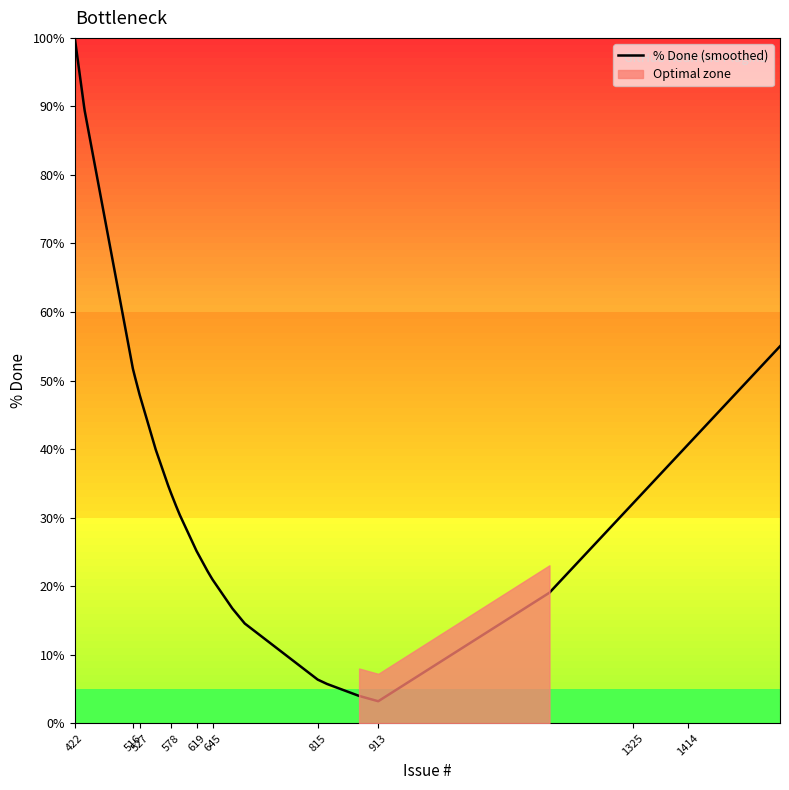

The value of % Done (smoothed) at 422 is 40.7. True or false?

False